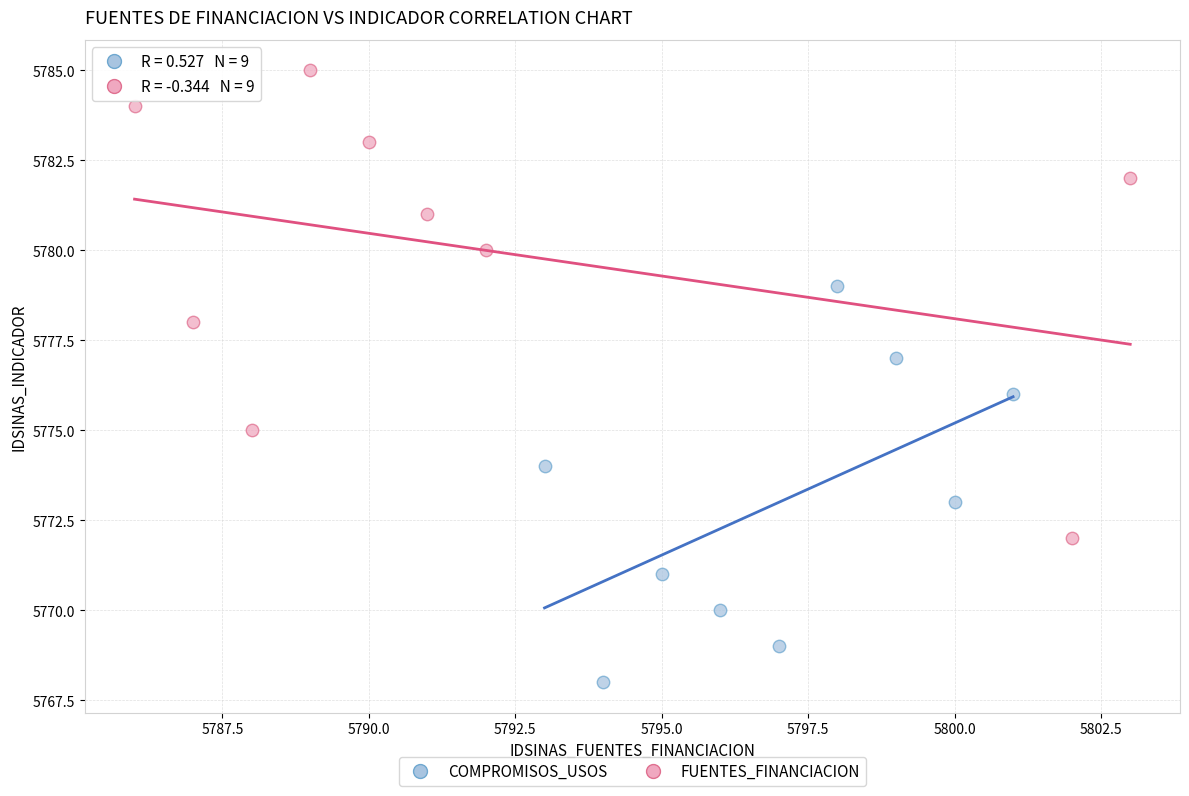

Which series reaches the maximum Y coordinate?

FUENTES_FINANCIACION